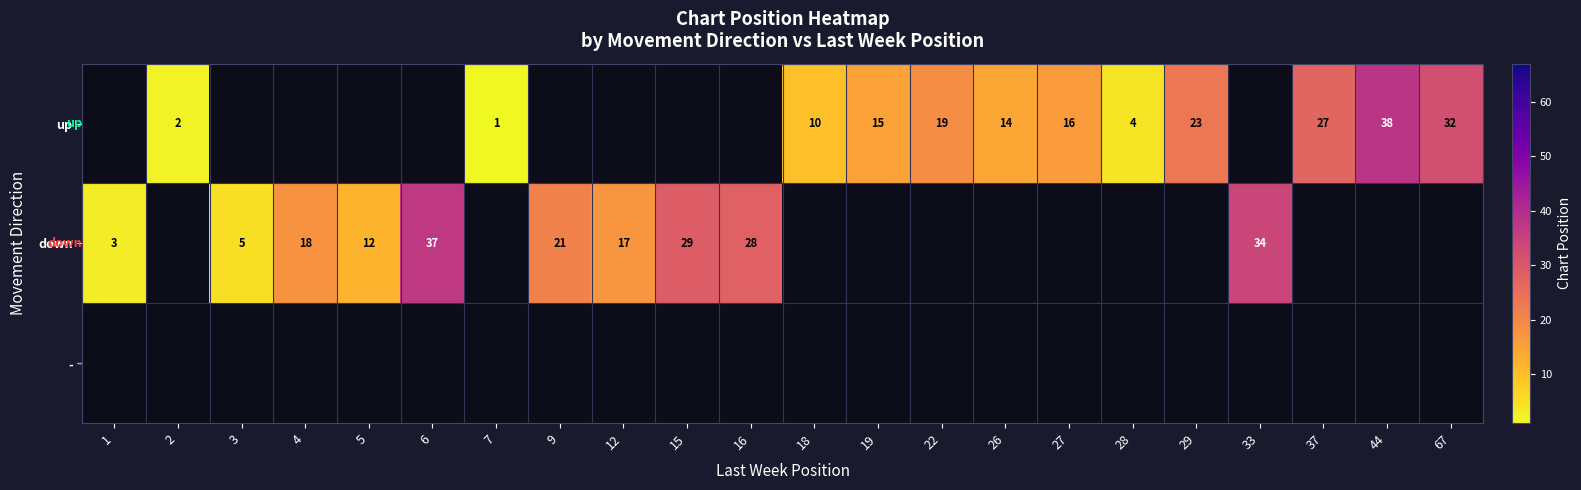

The up series shows 38 at 44. True or false?

True